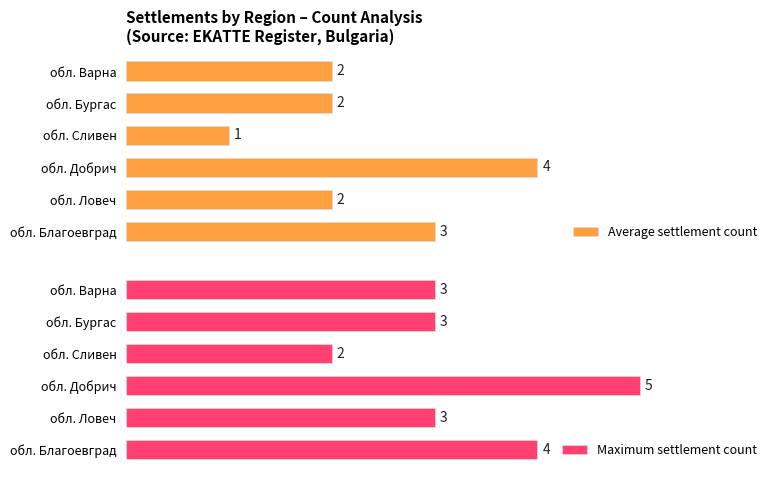

Which category has the lowest value in the Average settlement count series?

обл. Сливен